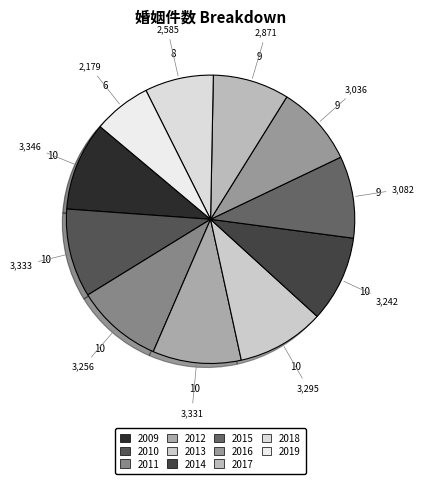

To the nearest percent, what portion does 2016 represent?

9%